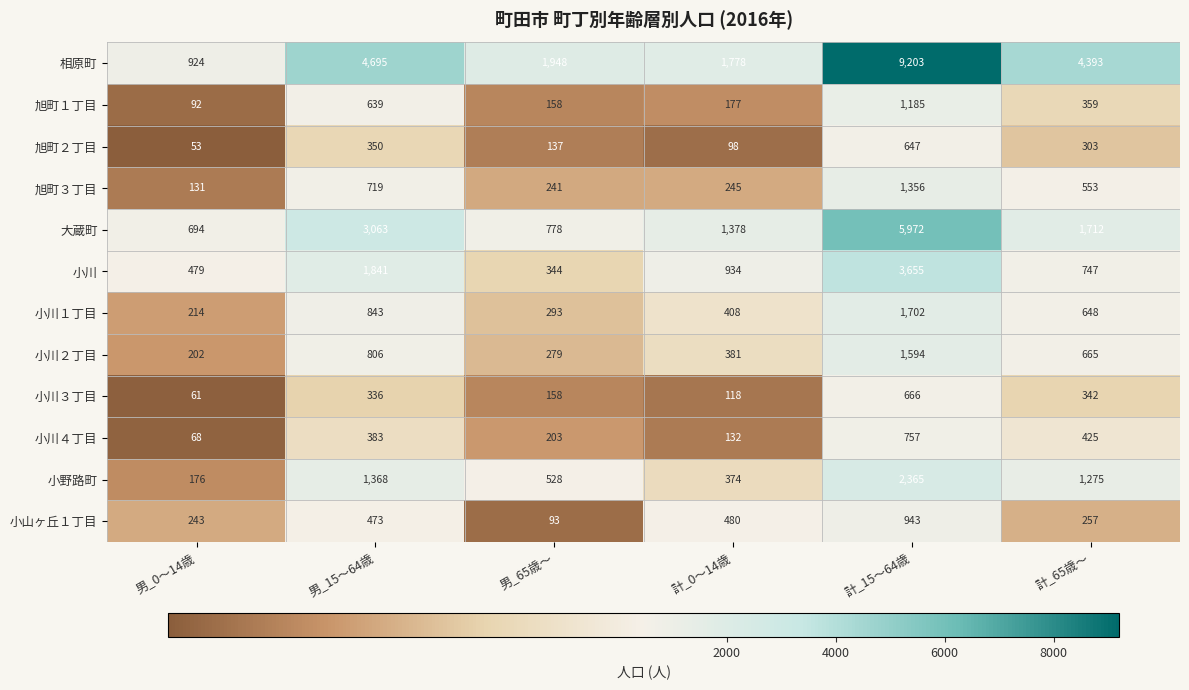

What is the difference between the highest and lowest values at 計_15～64歳?

8556